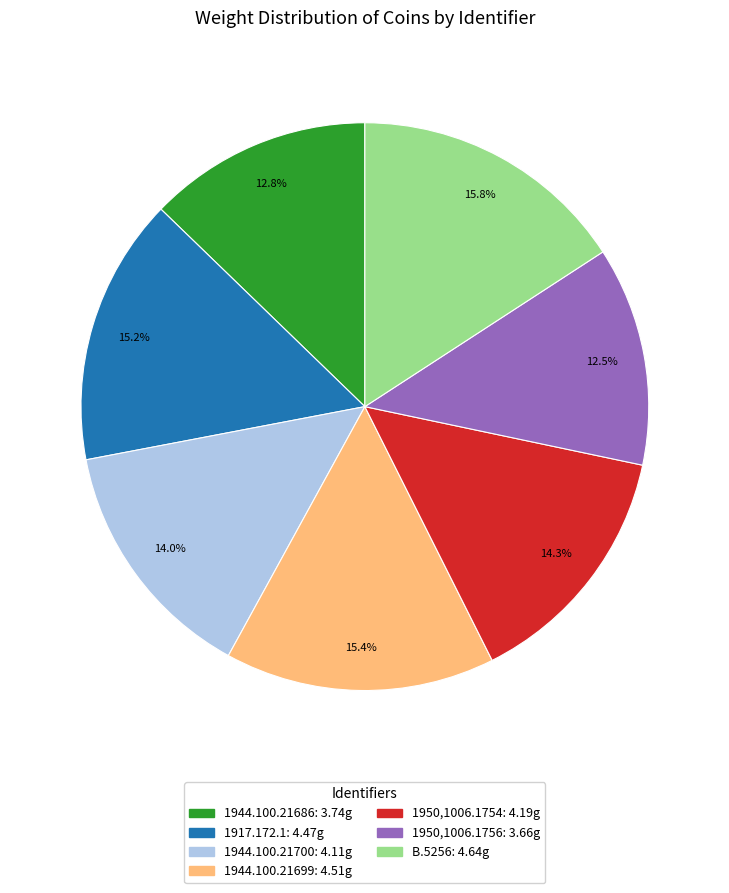

Is there any slice that represents more than half of the pie?

No